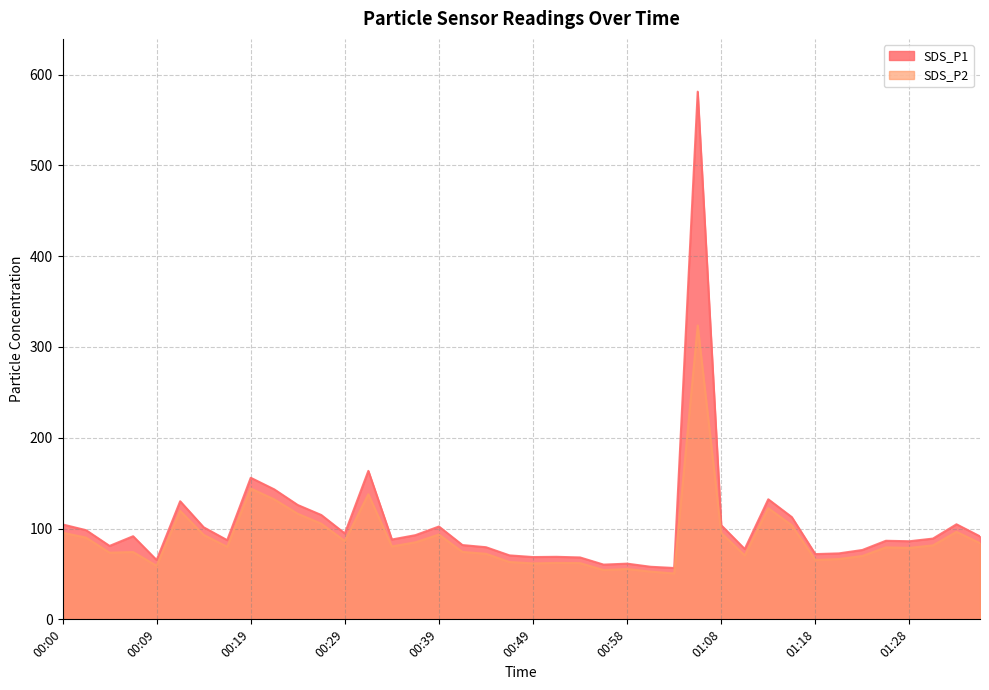

Is the value of SDS_P1 at 01:03 greater than the value of SDS_P2 at 00:02?

No